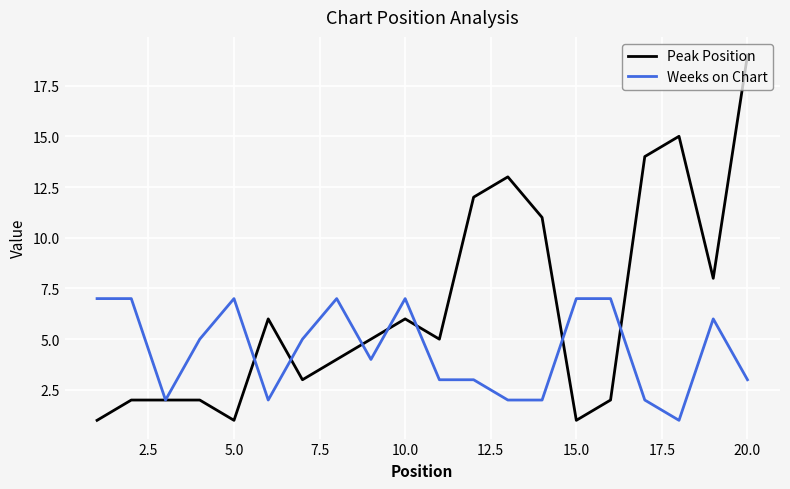

Which series has the largest total across all categories?

Peak Position